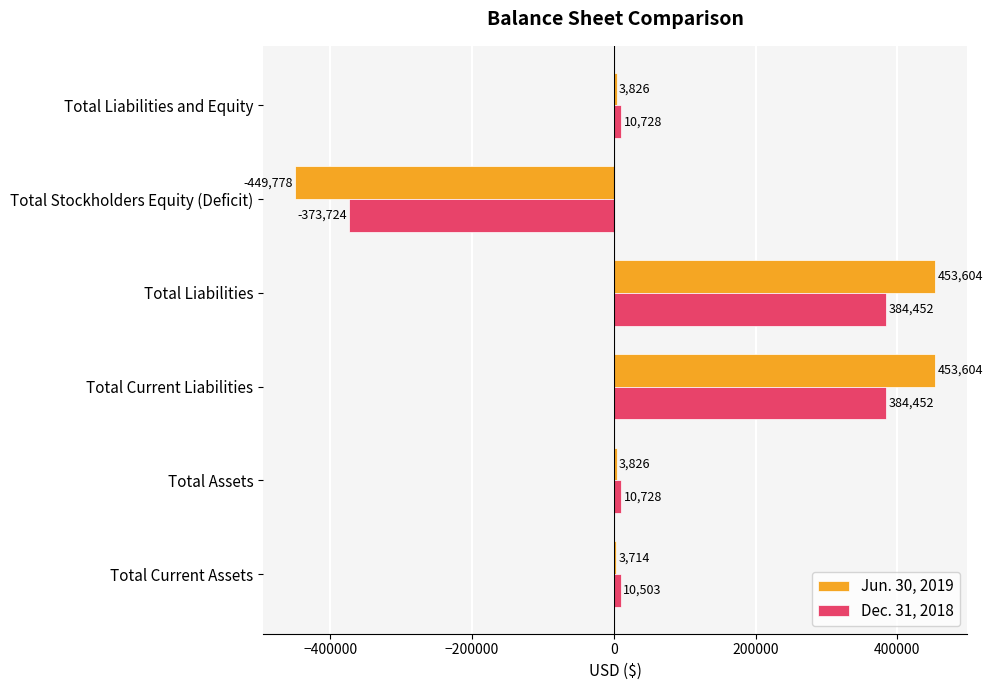

The value of Jun. 30, 2019 at Total Assets is 3826. True or false?

True